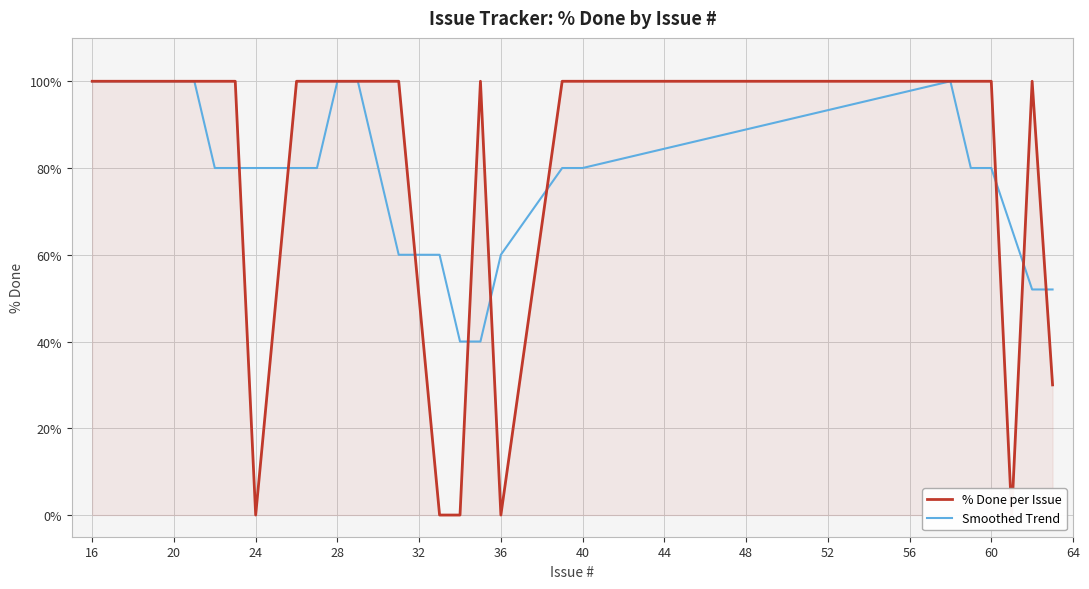

The value of Smoothed Trend at 36 is 103. True or false?

False